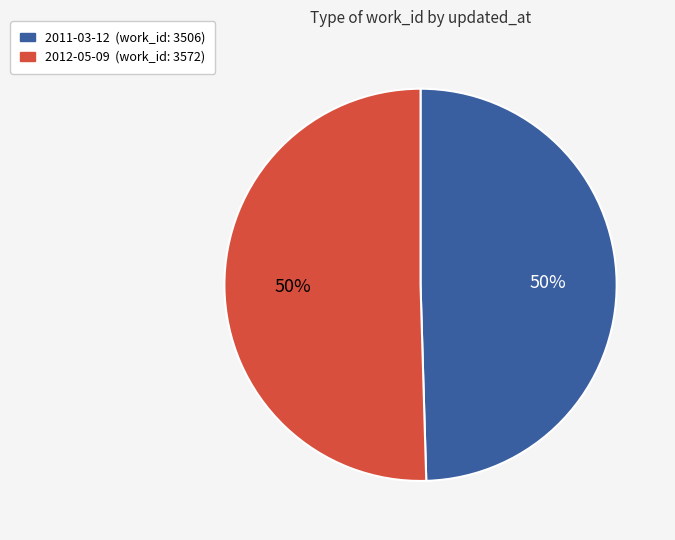

To the nearest percent, what is the average slice percentage?

50%